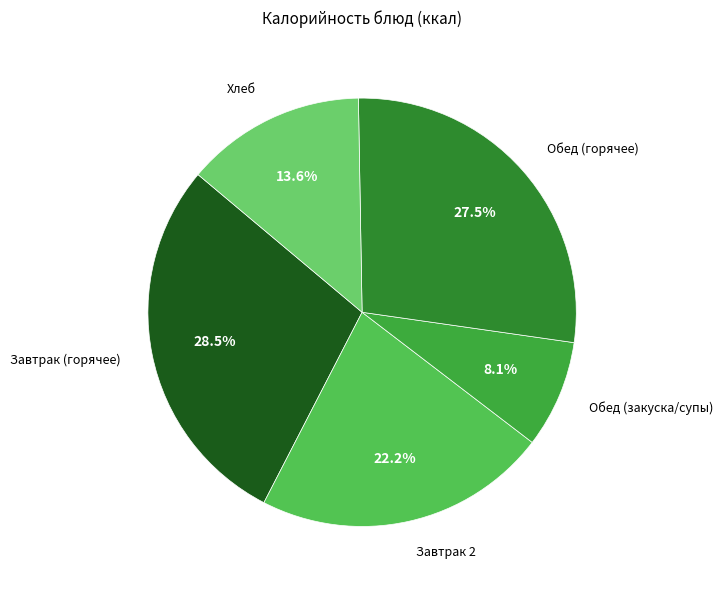

What percentage is NOT represented by Завтрак (горячее)?

71.5%